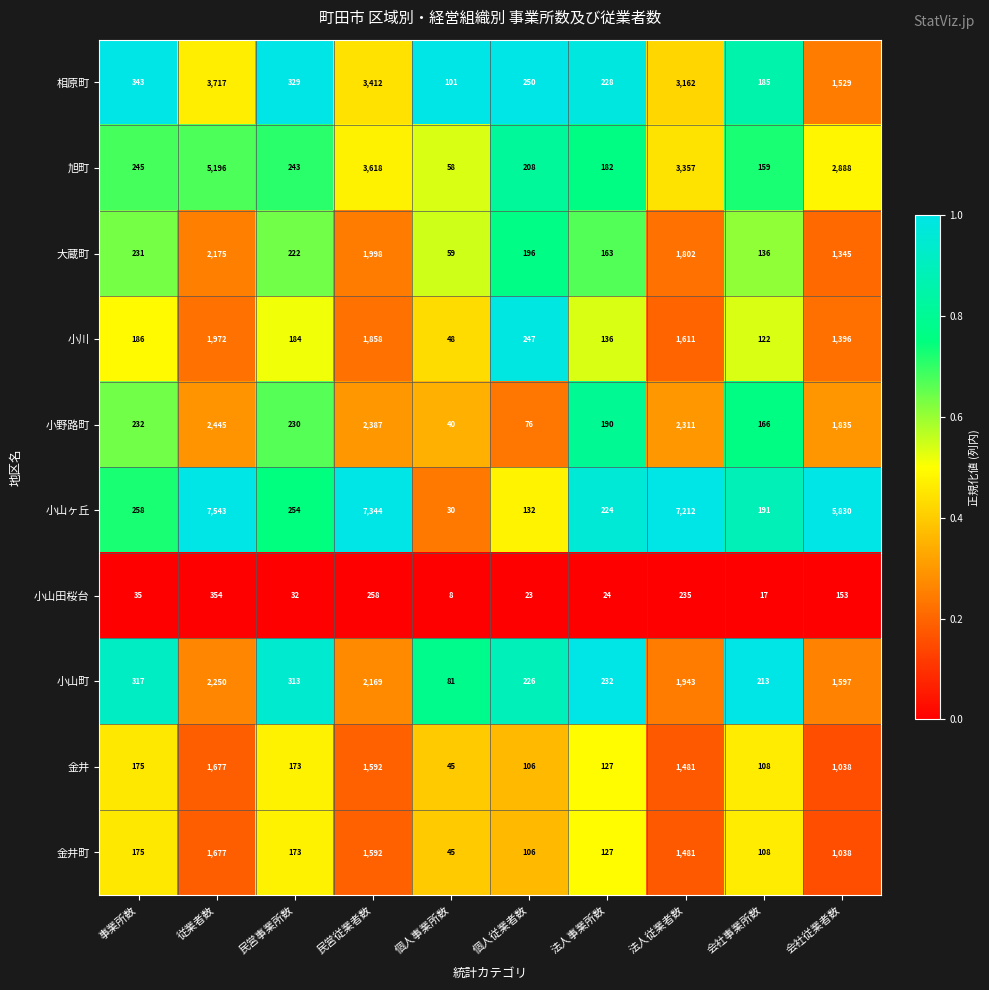

What is the minimum value for 小山町?

81